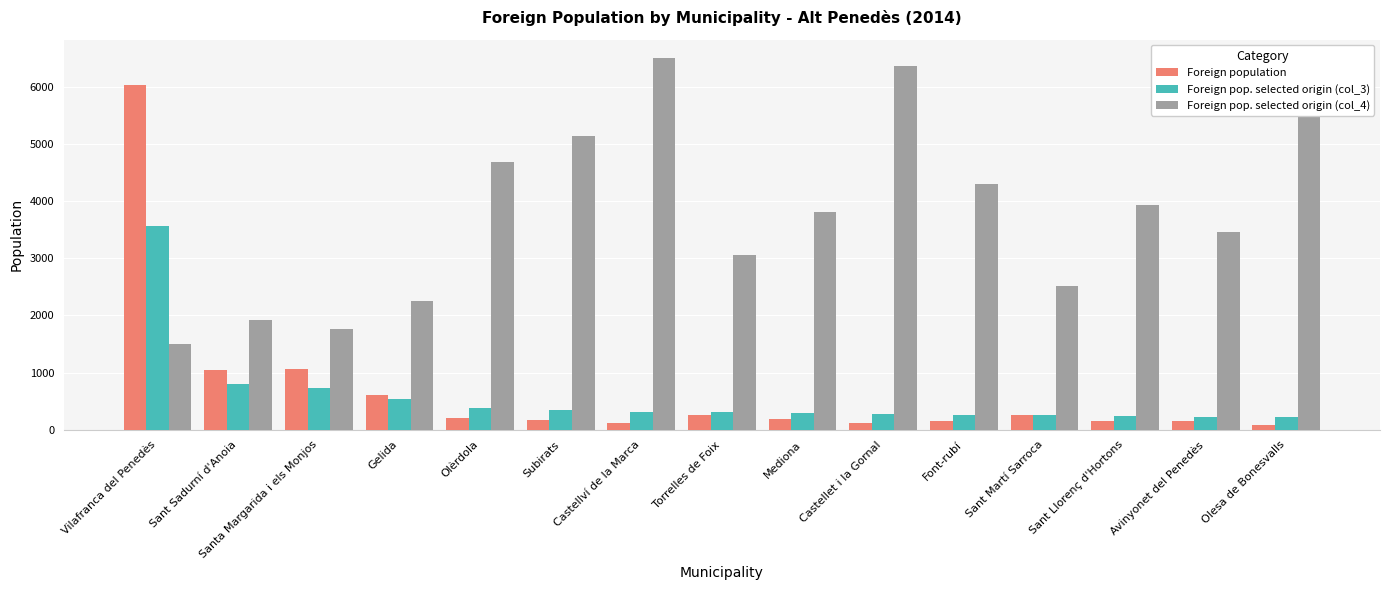

Where does the Foreign pop. selected origin (col_4) series first go above 3807?

Olèrdola